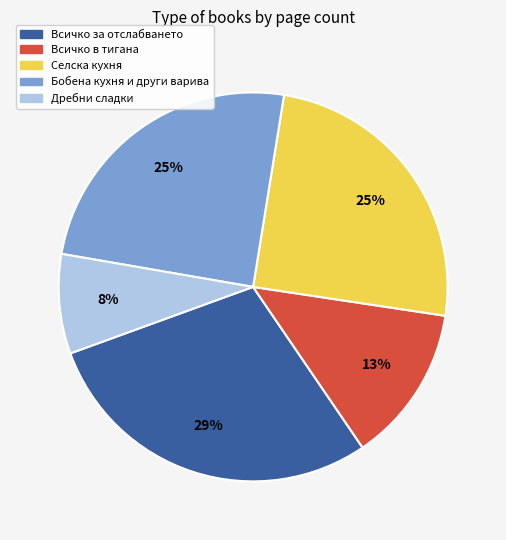

Does any single category account for the majority?

No